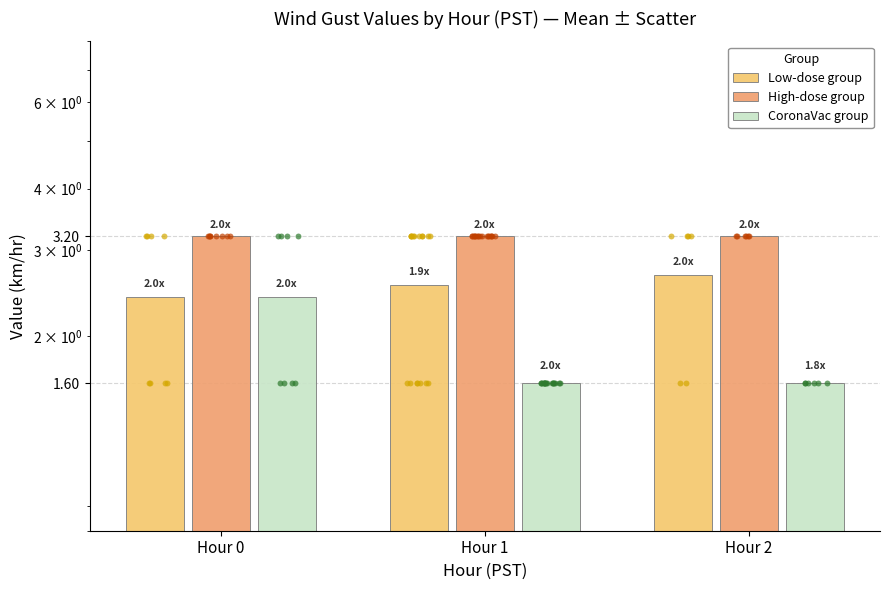

Which series contains the highest Y value?

High-dose group